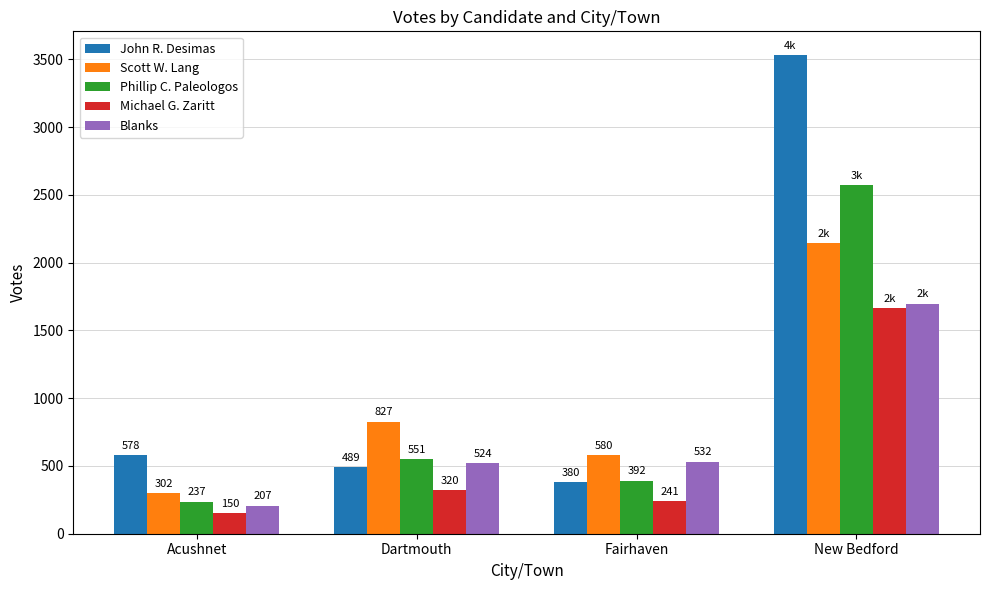

What is the sum of the Phillip C. Paleologos values at Dartmouth and Fairhaven?

943